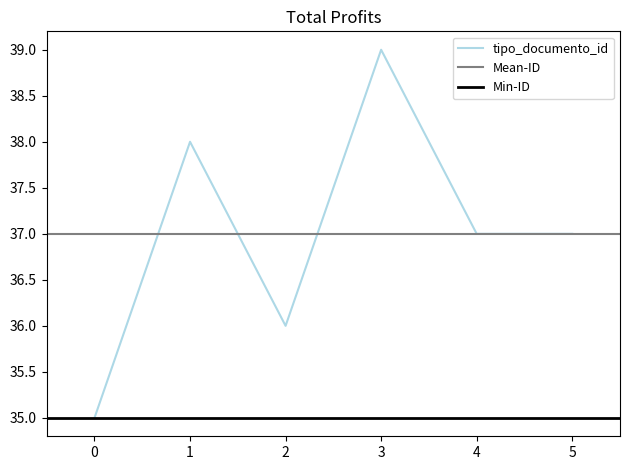

What is the difference between the maximum and minimum values?

4